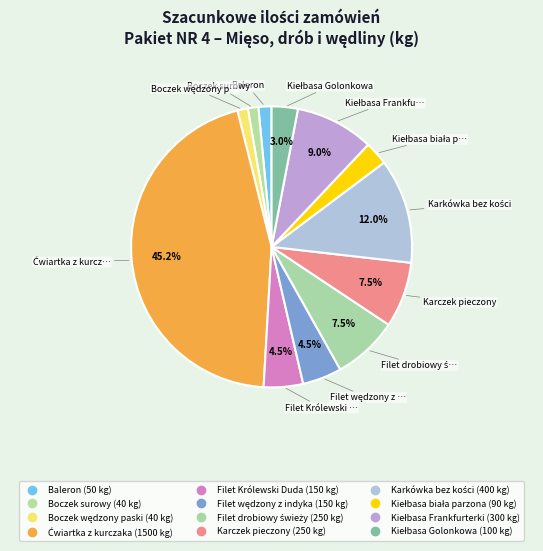

How many segments does this pie chart have?

12